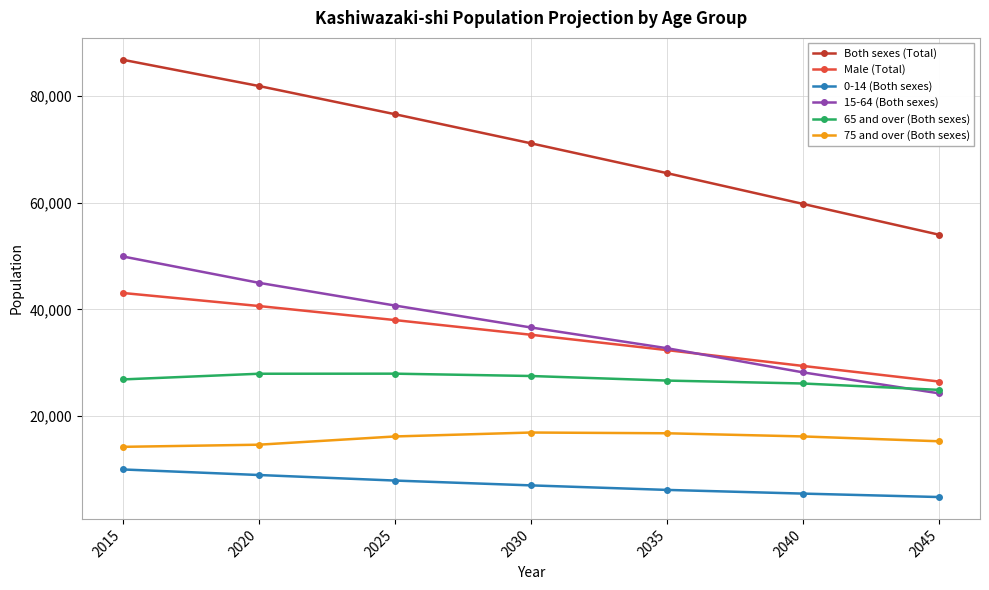

True or false: 0-14 (Both sexes) has a value of 7013 at 2030.

True